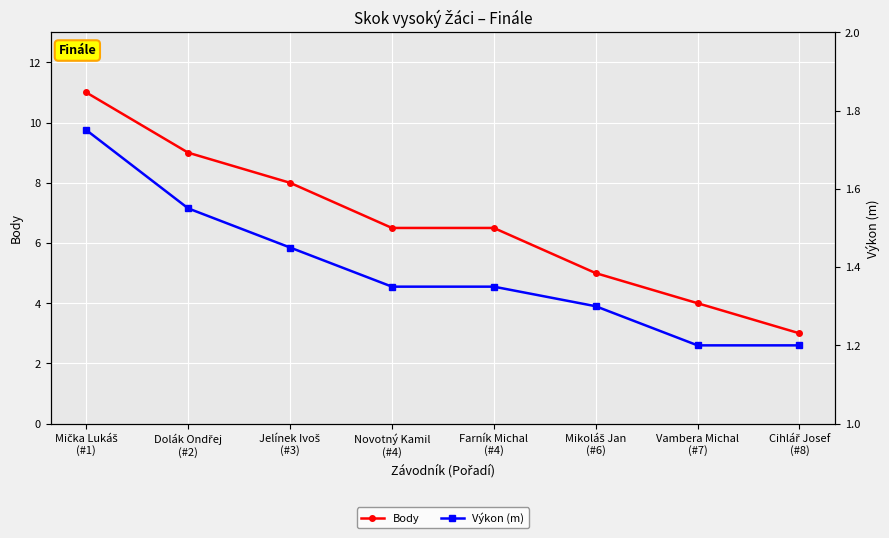

What is the difference between the highest and lowest values at Mička Lukáš
(#1)?

9.2